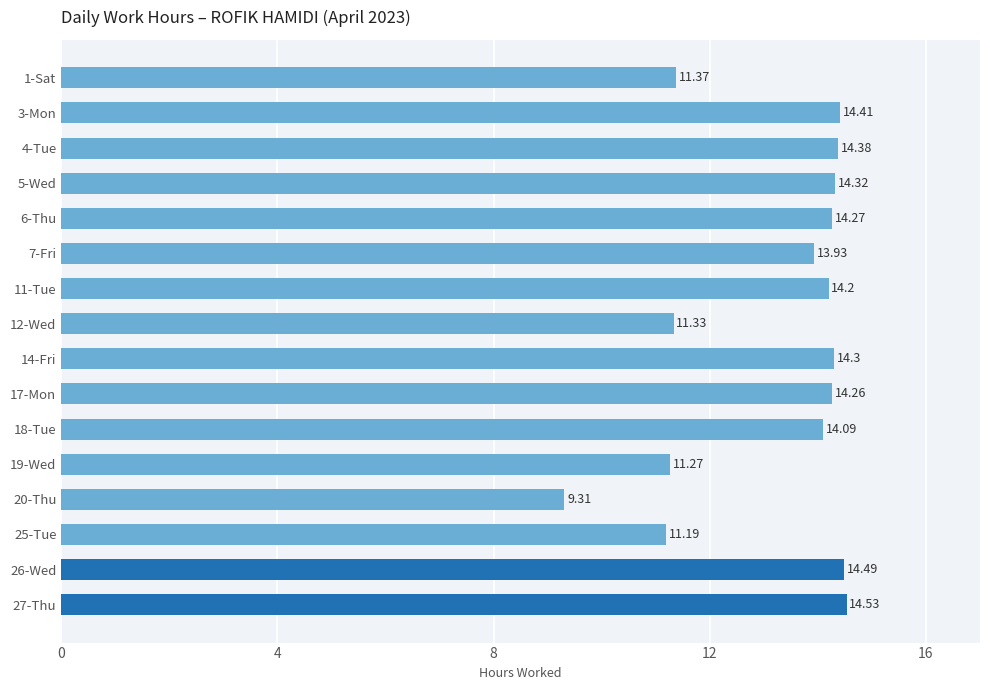

What is the sum of all values?

211.7